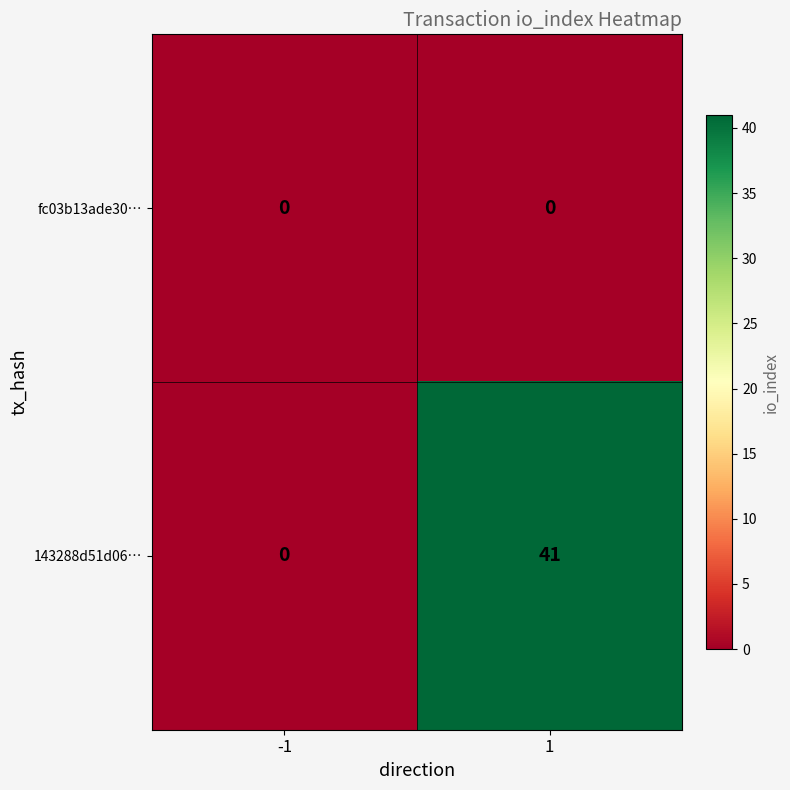

What is the difference between the 143288d51d06… values at -1 and 1?

41